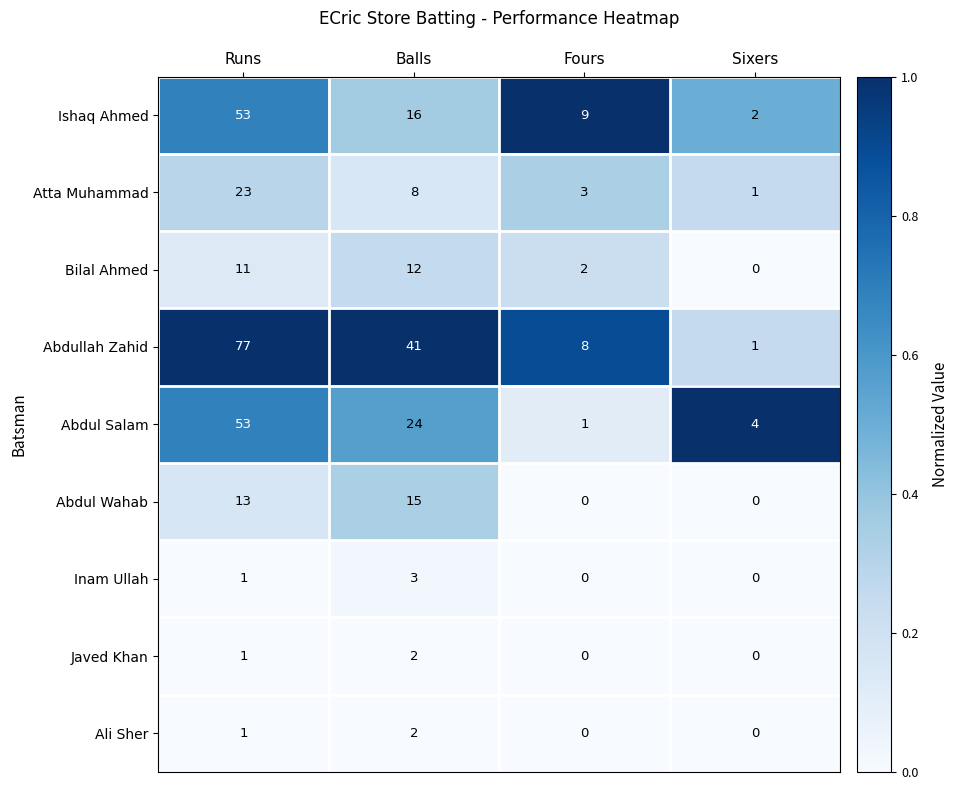

Which category has the highest value across all series?

Runs